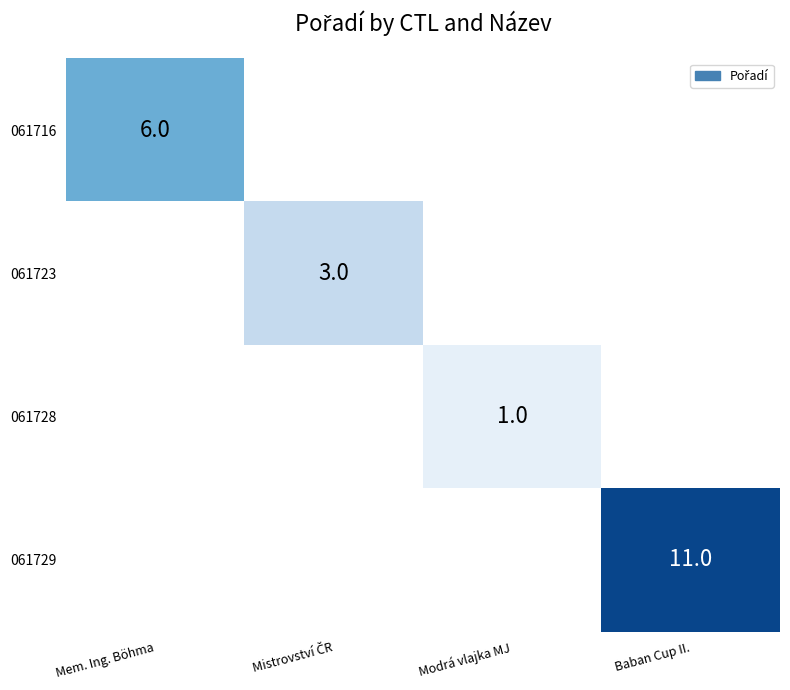

The 061729 series shows 16 at Baban Cup II.. True or false?

False